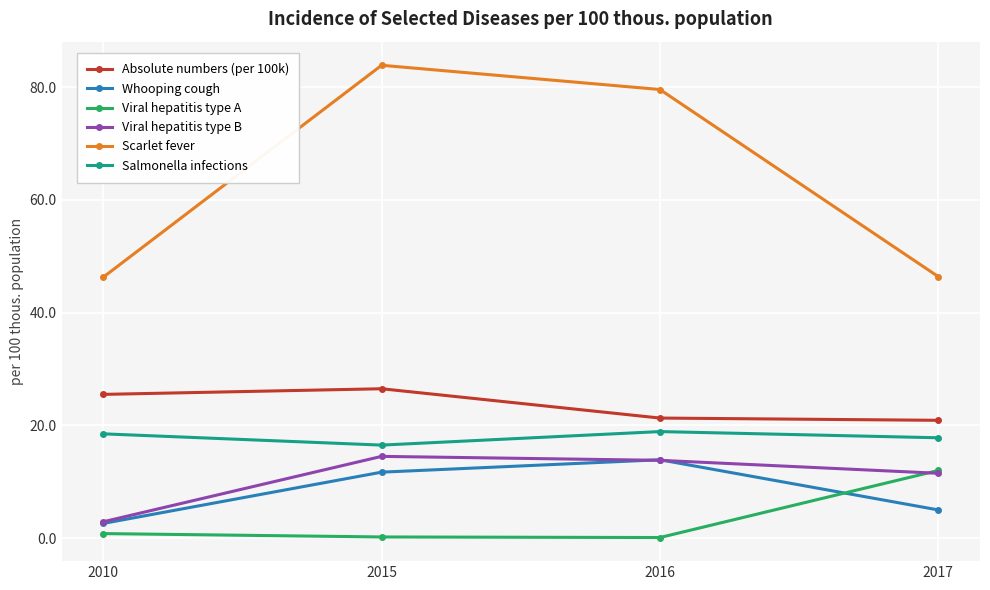

What is the lowest value of the Whooping cough series?

2.6